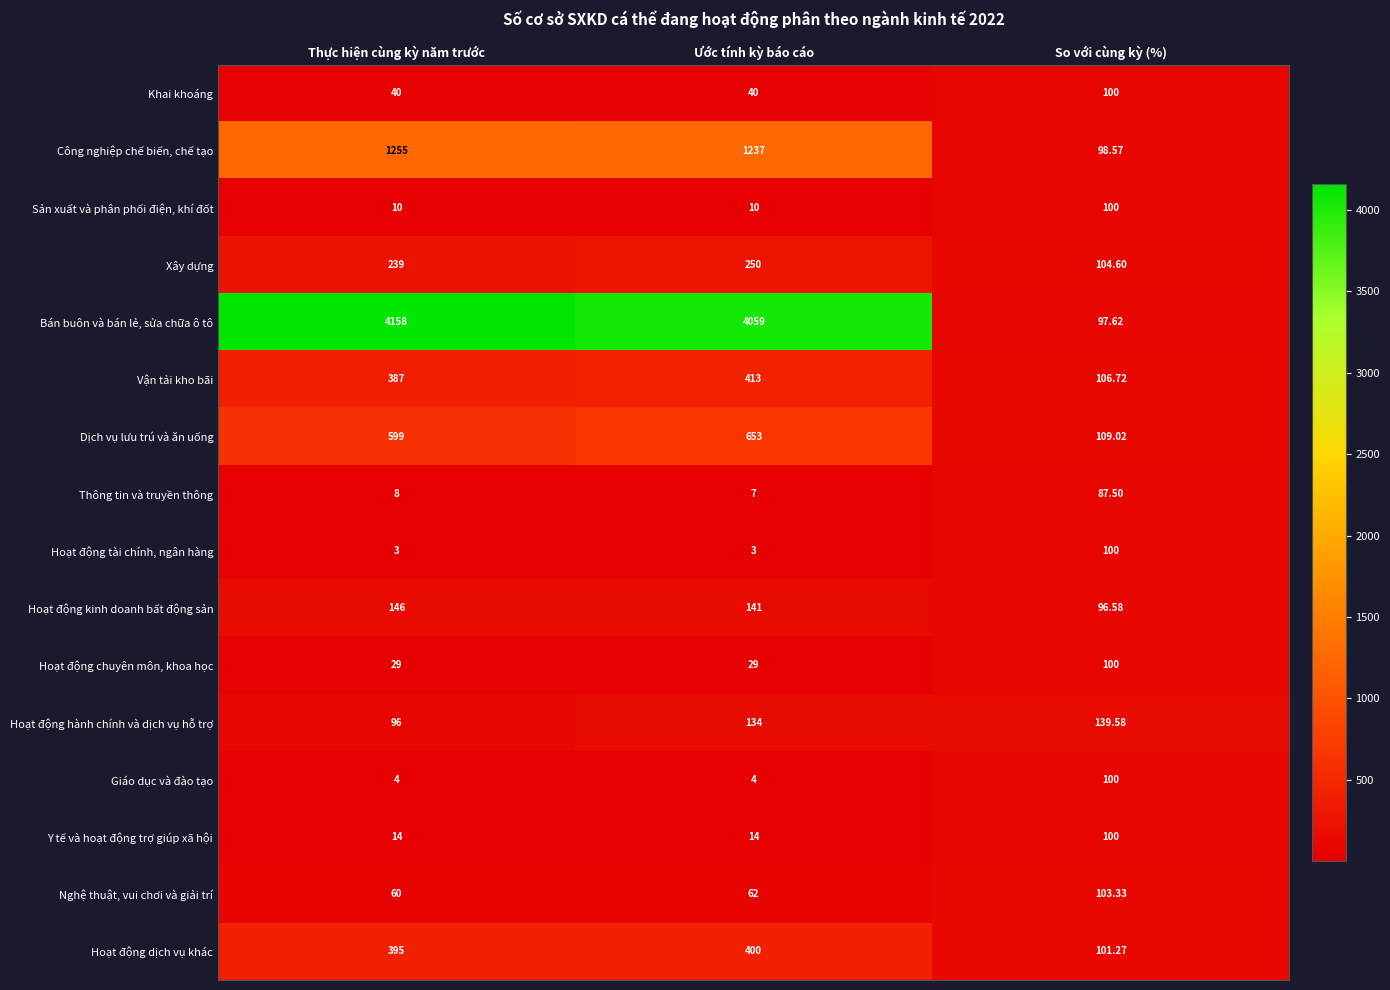

Rank the categories by Thông tin và truyền thông value from highest to lowest.

So với cùng kỳ (%), Thực hiện cùng kỳ năm trước, Ước tính kỳ báo cáo